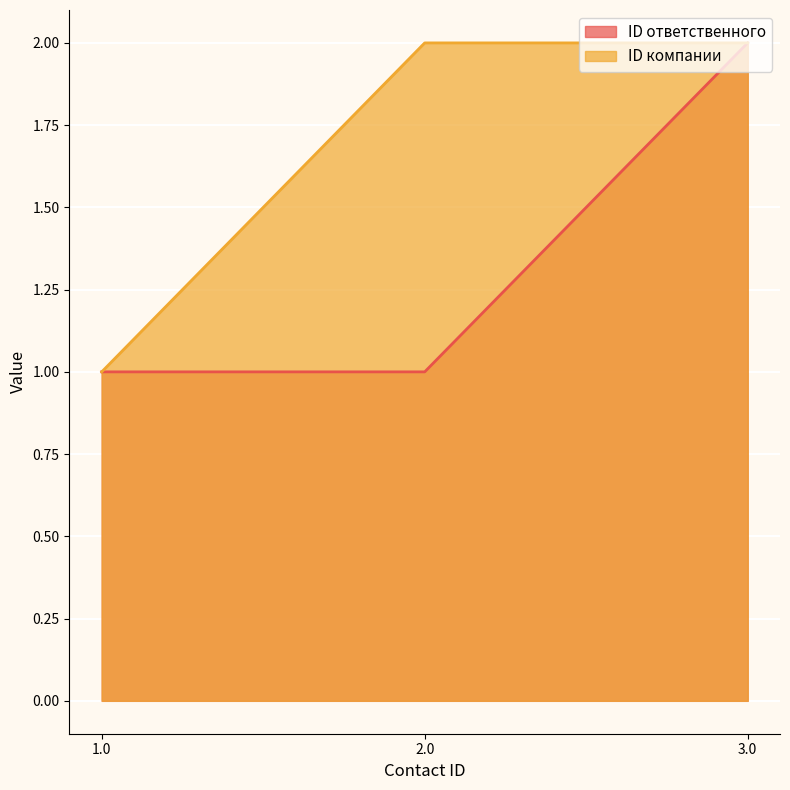

What is the label of the 3rd point from the right?

1.0